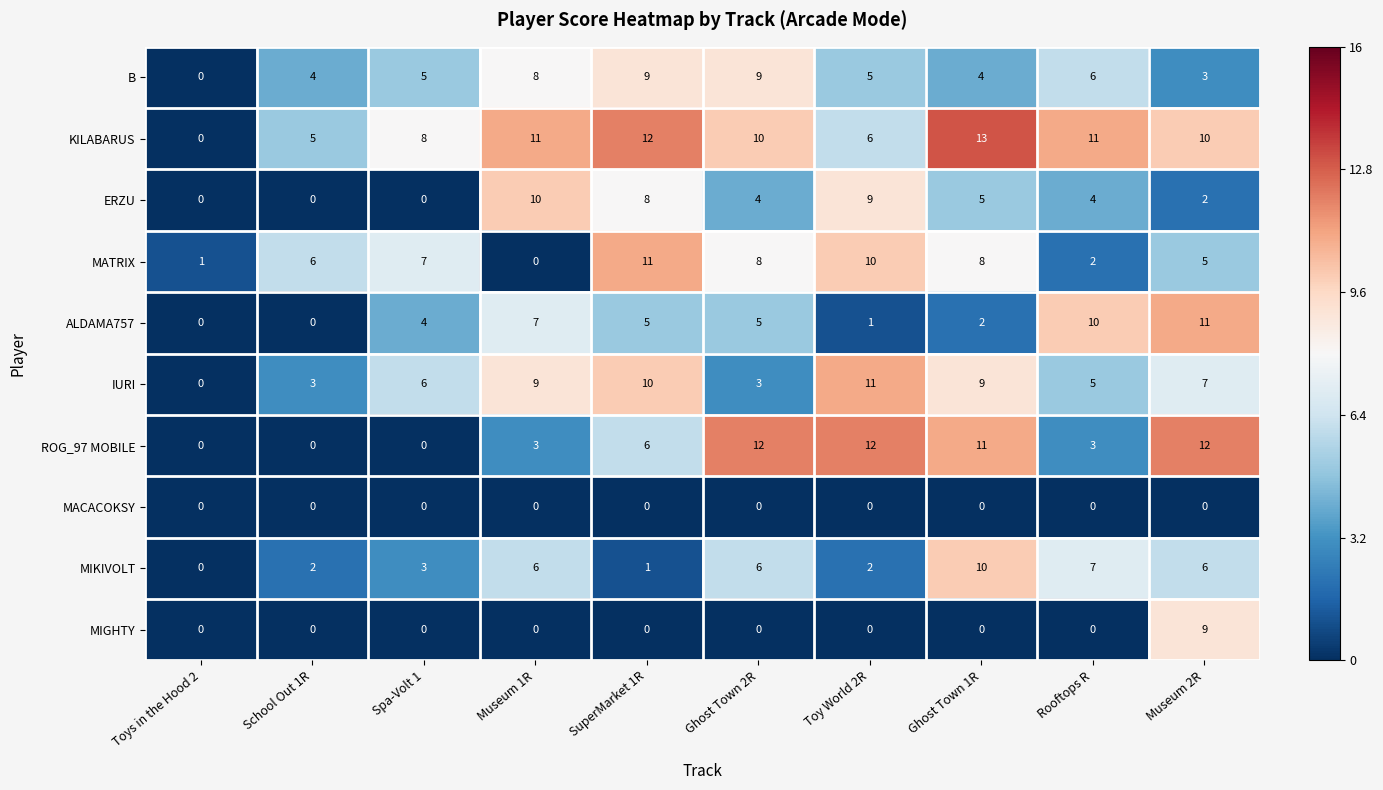

What is the total value across all series at Rooftops R?

48